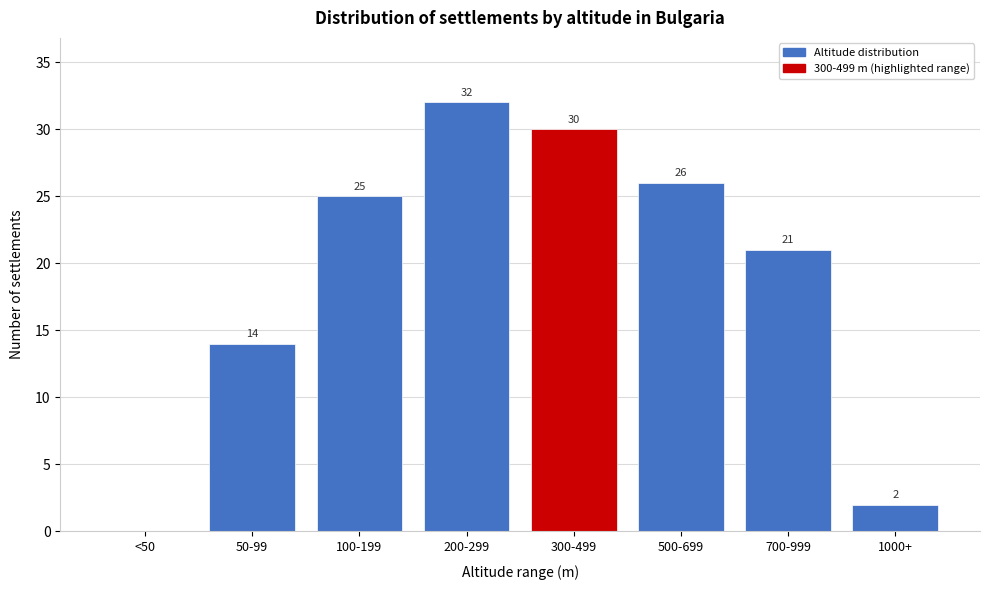

Reading left to right, extract all data points from this chart.

<50=0	50-99=14	100-199=25	200-299=32	300-499=30	500-699=26	700-999=21	1000+=2